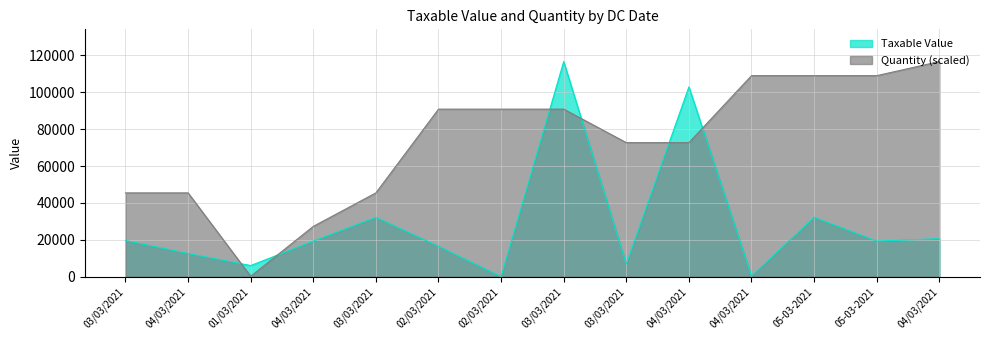

Count the number of categories in the chart.

14